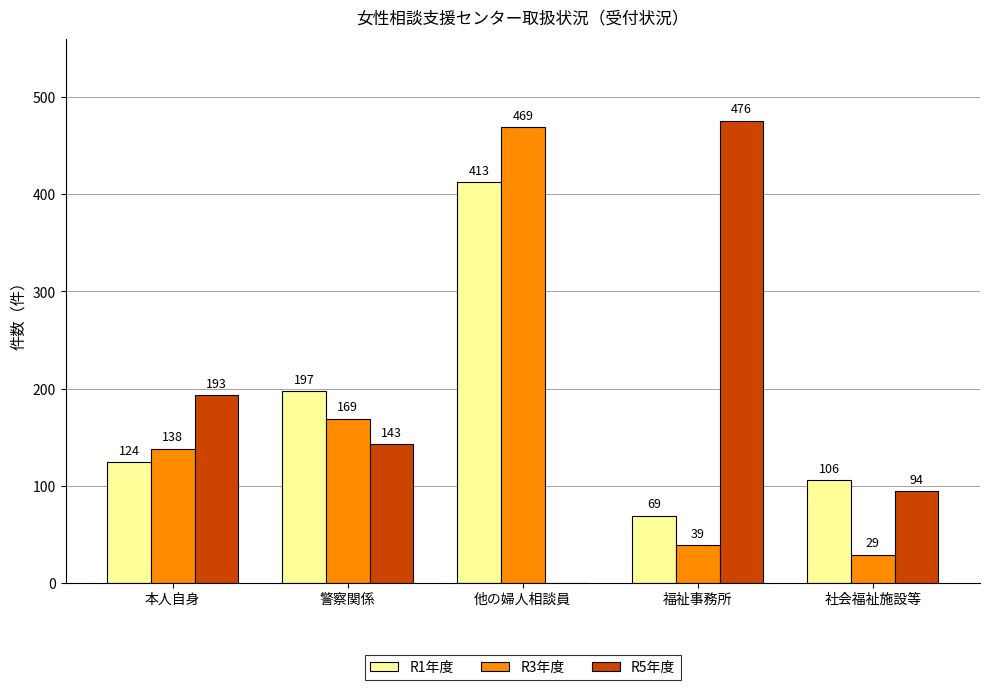

At which label does R3年度 reach its peak?

他の婦人相談員